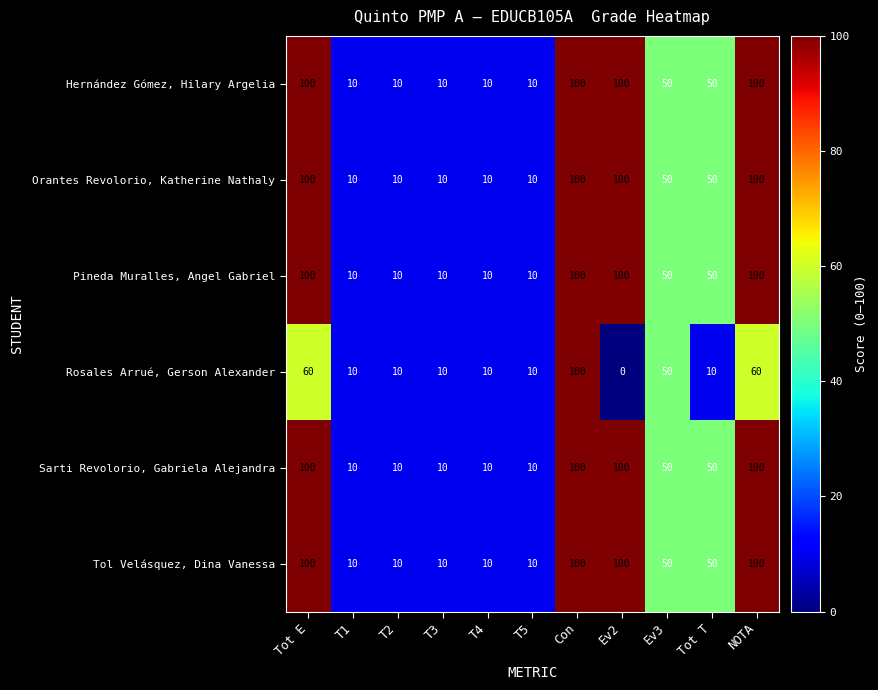

Which series has the widest spread of values?

Rosales Arrué, Gerson Alexander